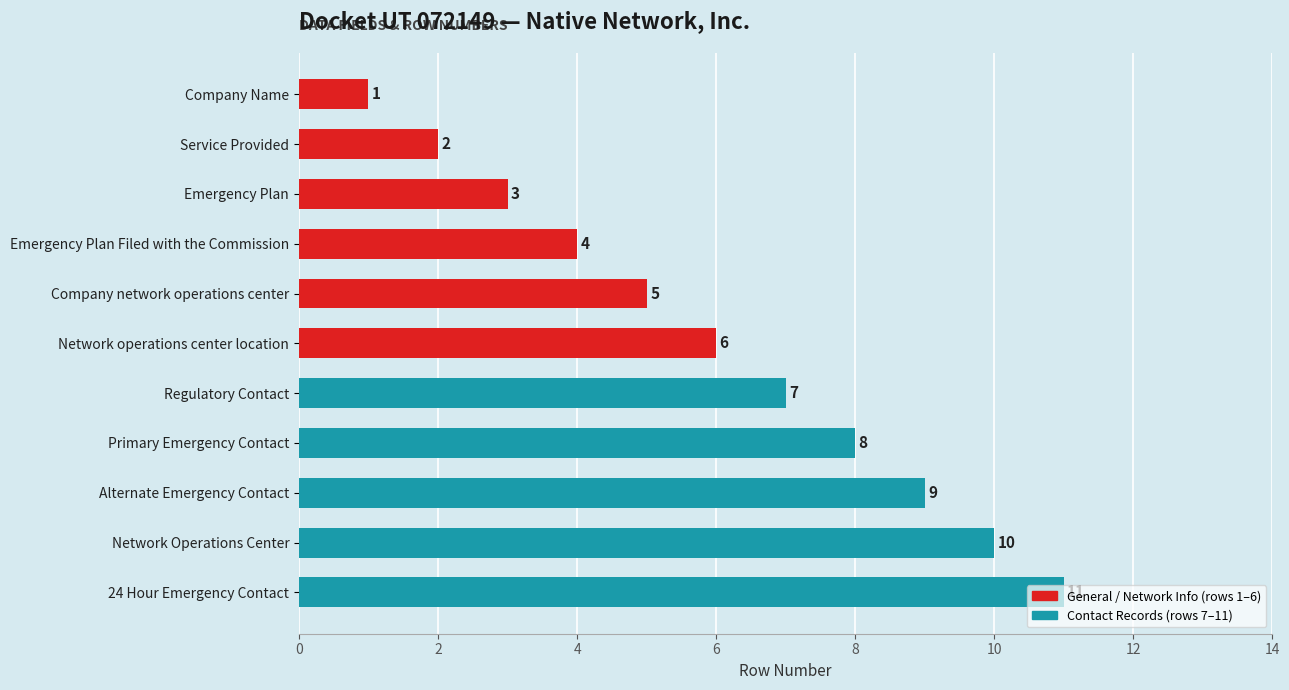

Does the chart contain any negative values?

No